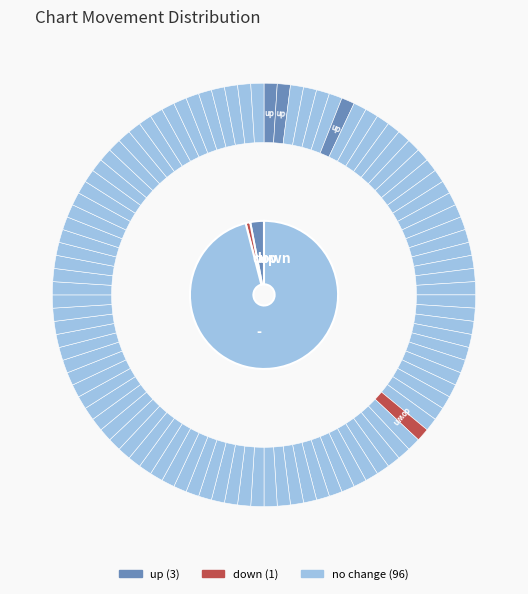

Combined, do - and down account for over 50%?

Yes